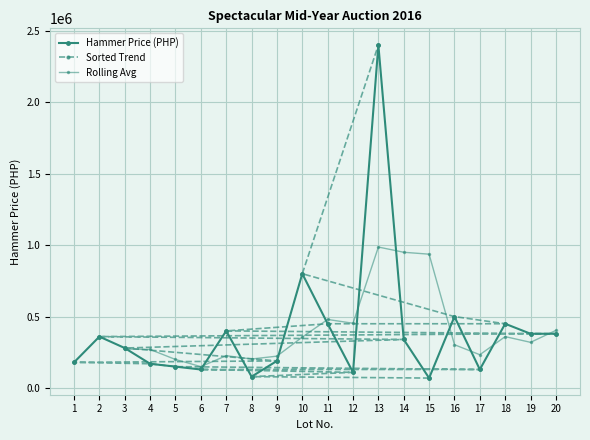

What is the value of the 15th point from the left?

70000